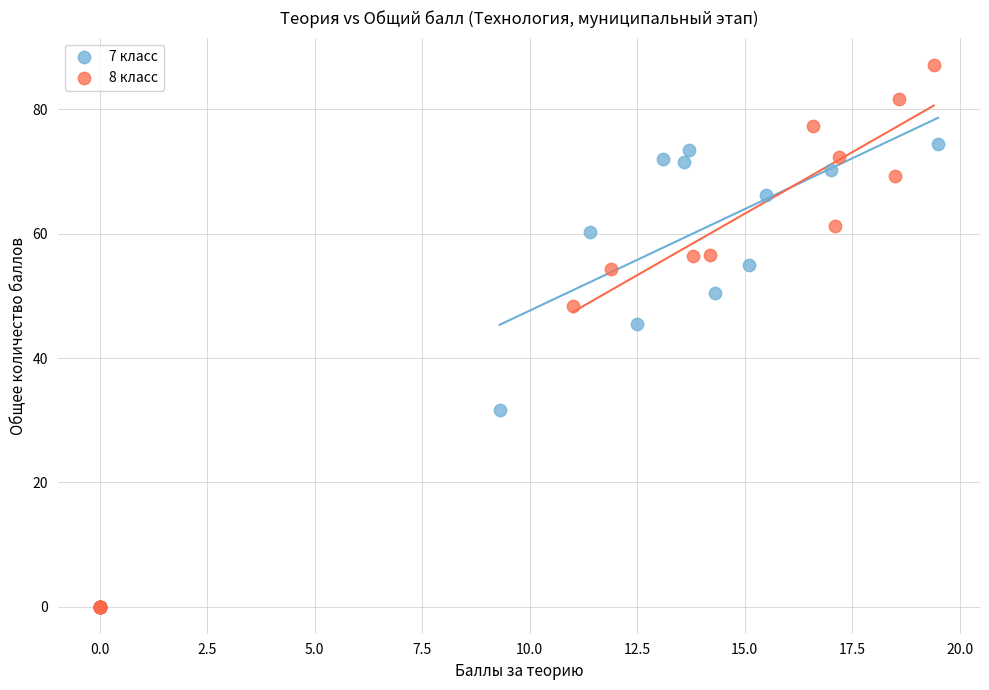

Which series has the largest Y range (max minus min)?

8 класс